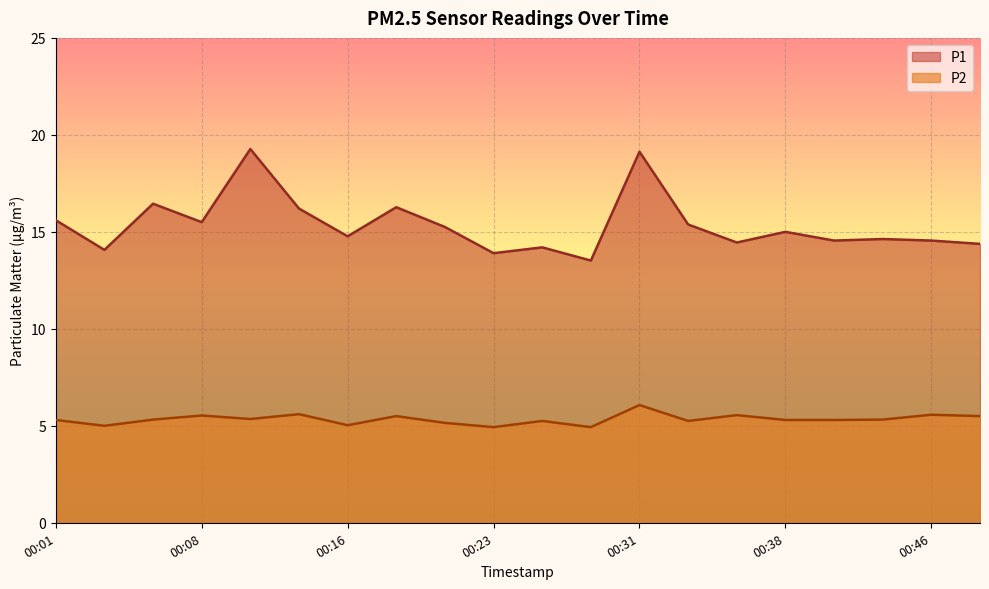

Reading left to right, what are all the values shown in this chart?

P1: 00:01=15.6	00:03=14.1	00:06=16.4	00:08=15.5	00:11=19.3	00:13=16.2	00:16=14.8	00:18=16.3	00:21=15.2	00:23=13.9	00:26=14.2	00:28=13.5	00:31=19.1	00:33=15.4	00:35=14.4	00:38=15.0	00:40=14.6	00:43=14.6	00:46=14.6	00:48=14.4
P2: 00:01=5.3	00:03=5.0	00:06=5.3	00:08=5.5	00:11=5.3	00:13=5.6	00:16=5.0	00:18=5.5	00:21=5.2	00:23=4.9	00:26=5.2	00:28=4.9	00:31=6.1	00:33=5.2	00:35=5.5	00:38=5.3	00:40=5.3	00:43=5.3	00:46=5.6	00:48=5.5